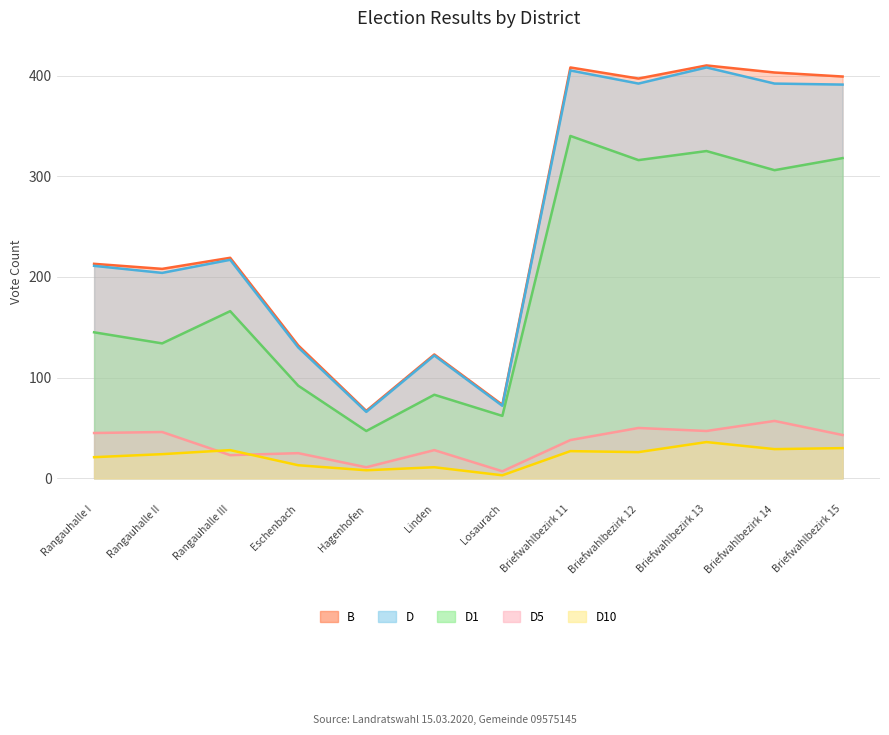

What is the average value of the D series?

251